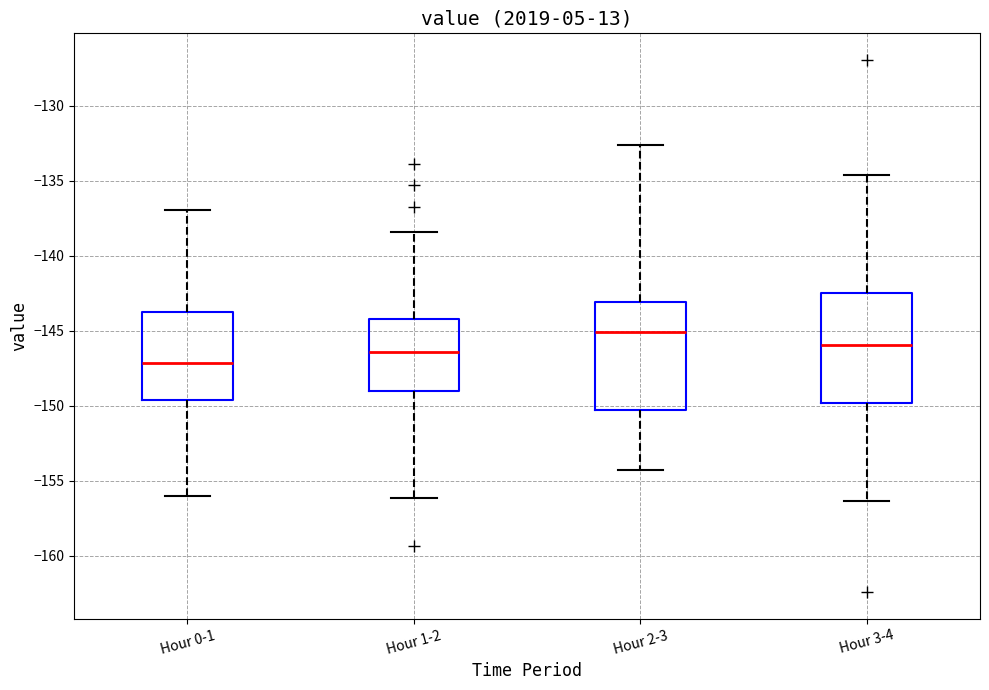

Where does the lower whisker of the box for Hour 3-4 end on the y-axis? The values are not printed on the chart, so give them approximately, as read against the axis.

-156.5